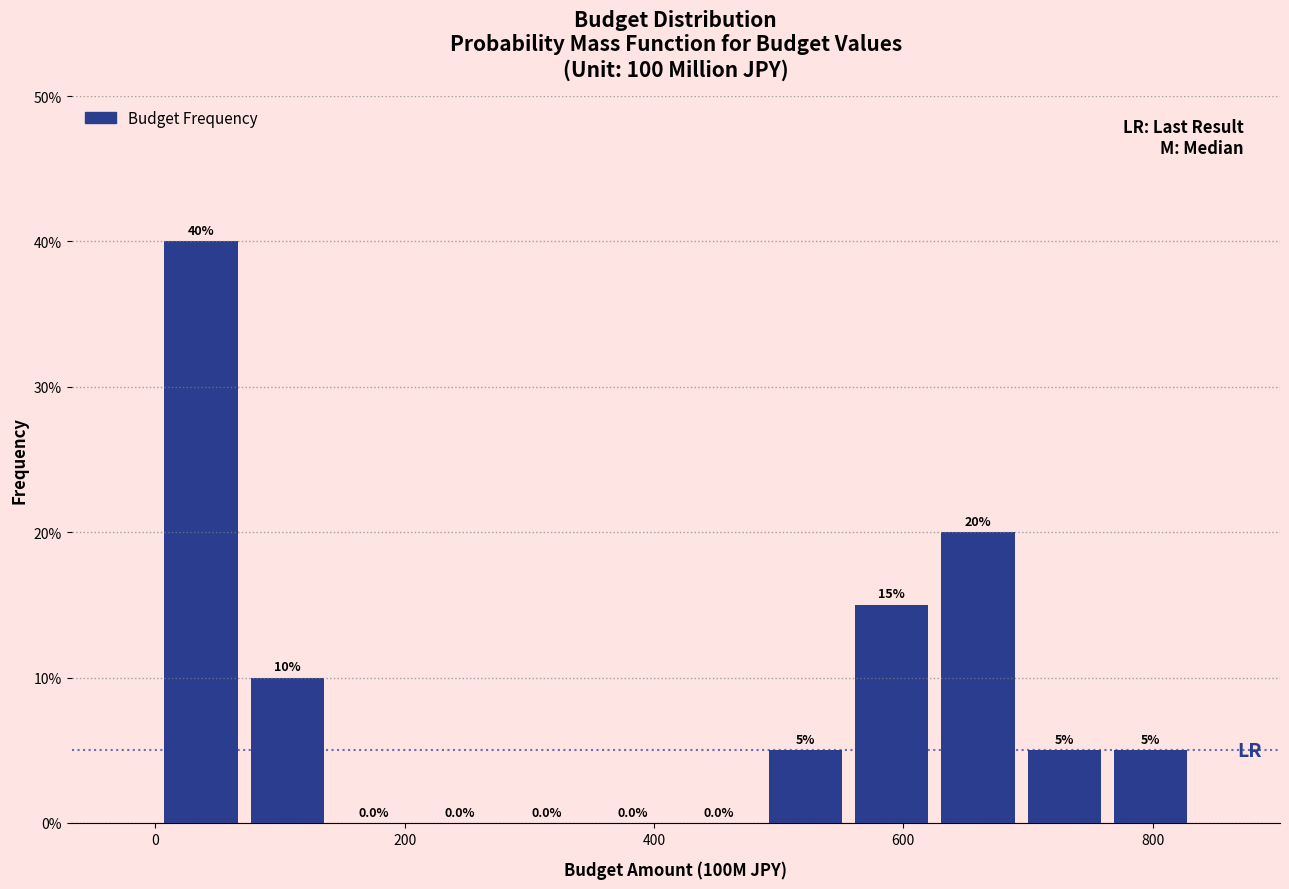

Read against the x-axis, roughly where is the centre of the tallest bar?

40